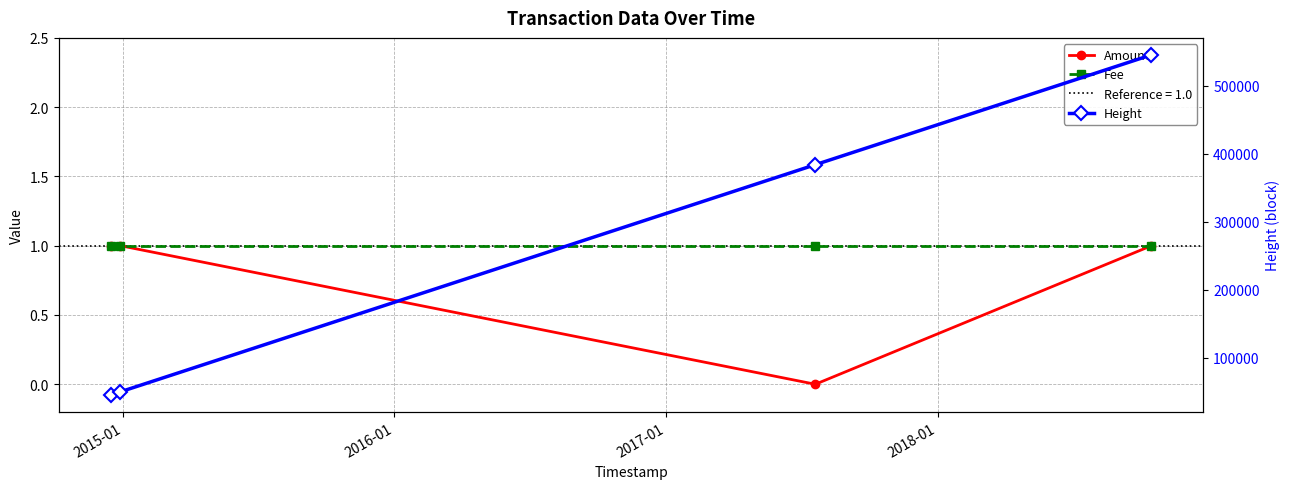

True or false: Fee has more than 0 interior local peaks.

False